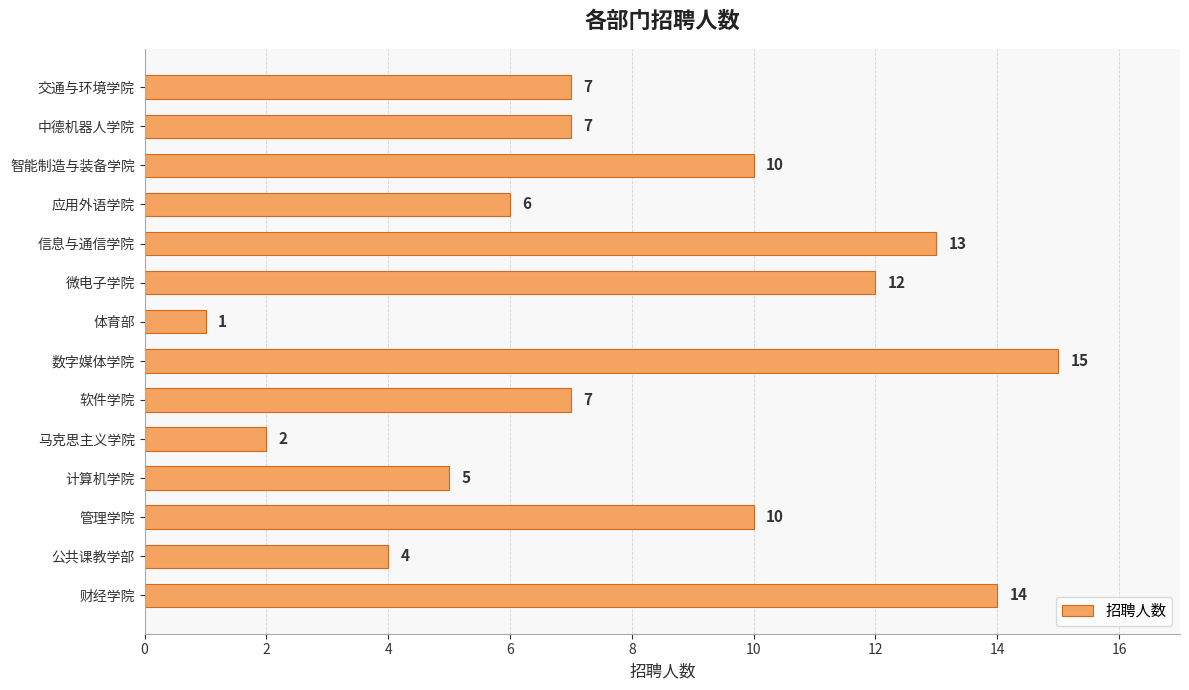

What is the average value?

8